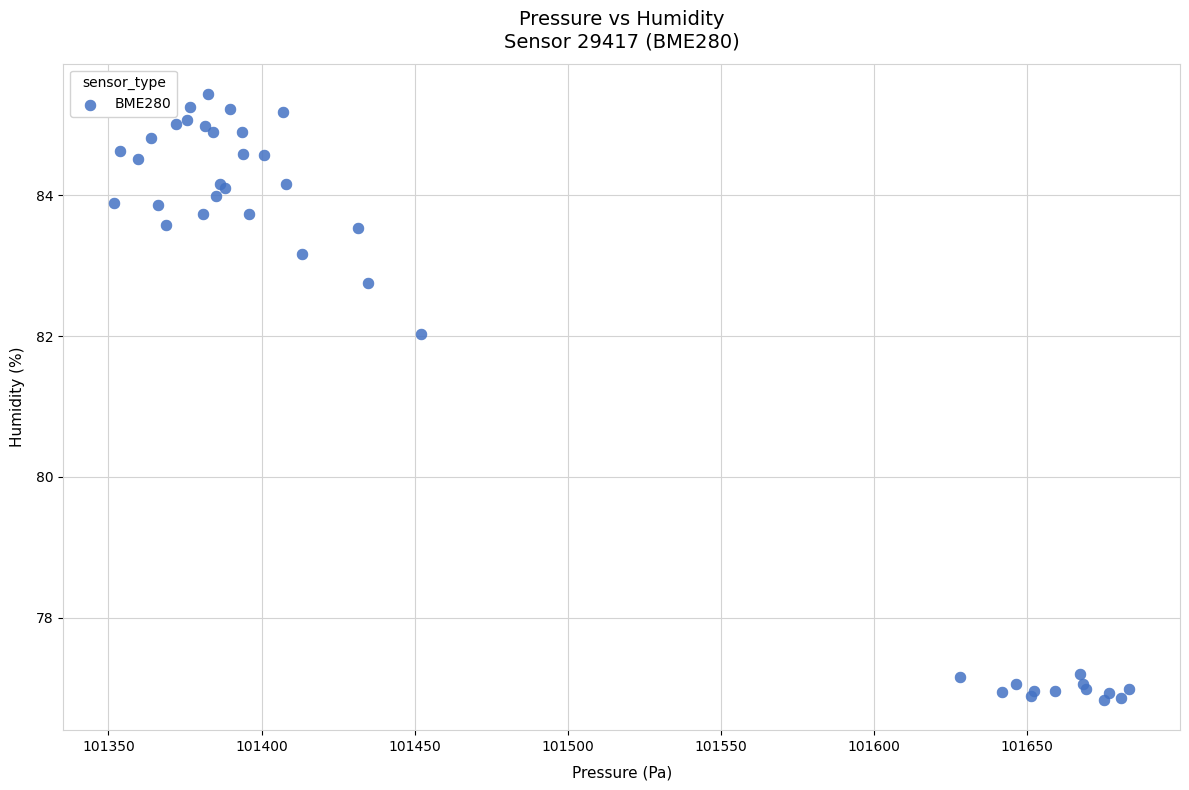

What Y value in the scatter plot is closest to 81?

82.0